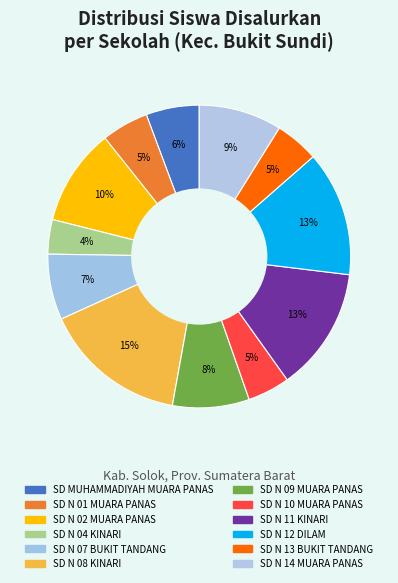

How many slices are in this pie chart?

12